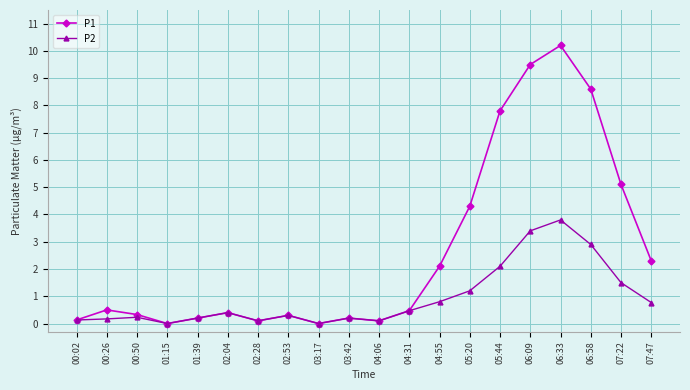

How many lines are shown in the chart?

2